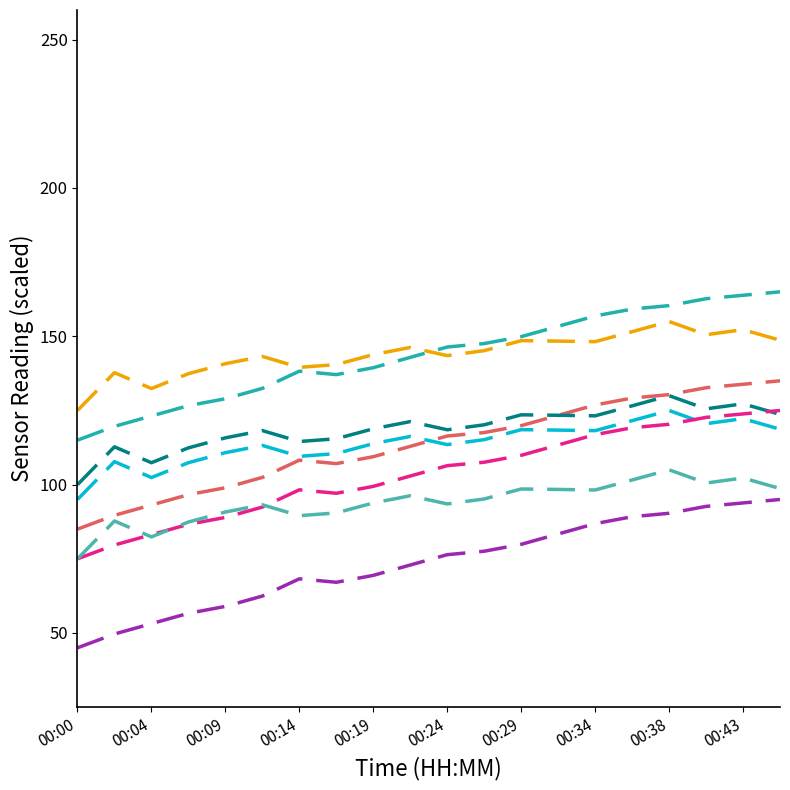

What is the greatest value displayed?

165.0